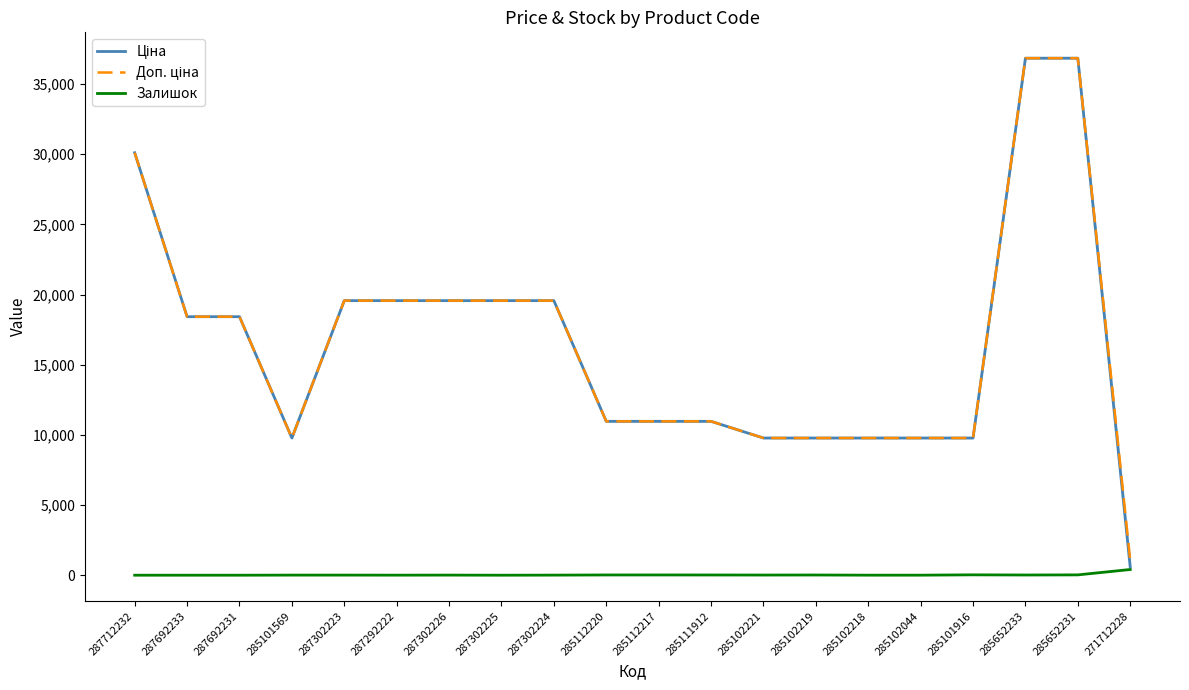

Rank the categories by Ціна value from highest to lowest.

285652233, 285652231, 287712232, 287302223, 287292222, 287302226, 287302225, 287302224, 287692233, 287692231, 285112220, 285112217, 285111912, 285101569, 285102221, 285102219, 285102218, 285102044, 285101916, 271712228